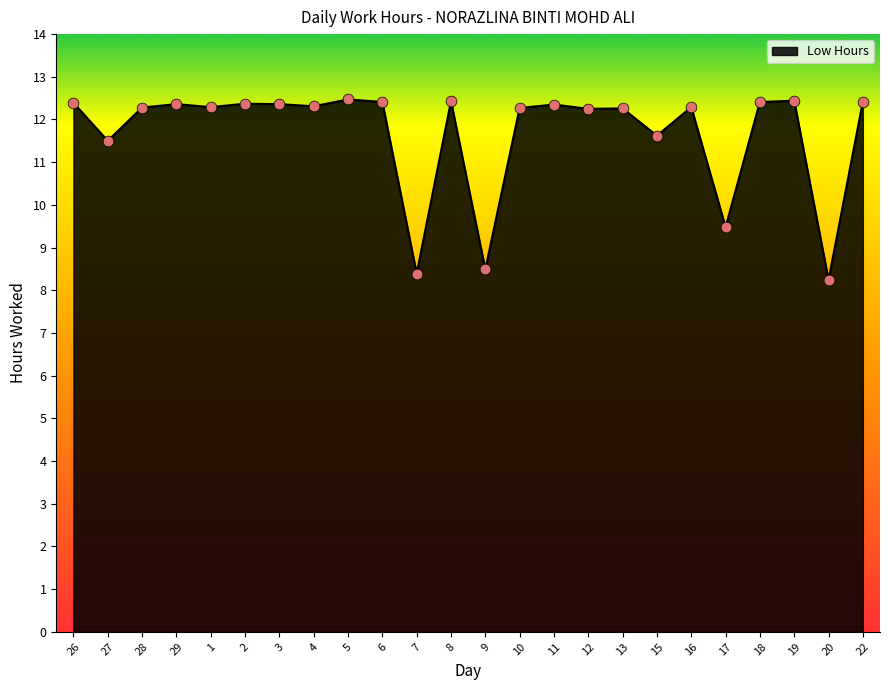

Approximately how many times larger is the value at 13 compared to 5?

1.0